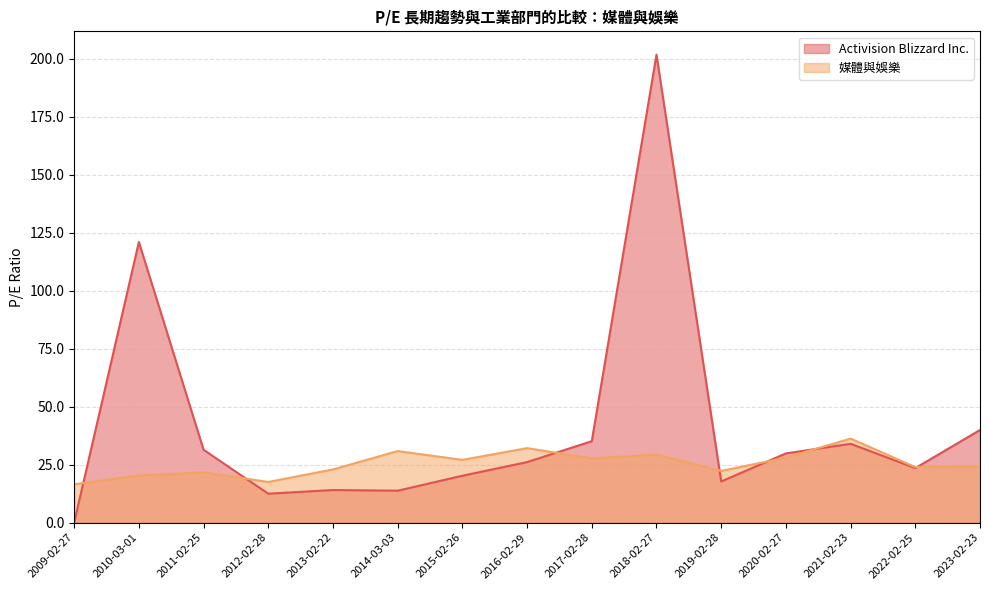

Between which two adjacent categories do Activision Blizzard Inc. and 媒體與娛樂 first intersect?

2009-02-27 and 2010-03-01